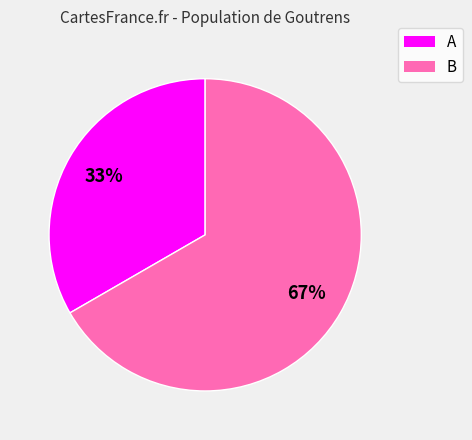

What is the largest slice in the pie chart?

B